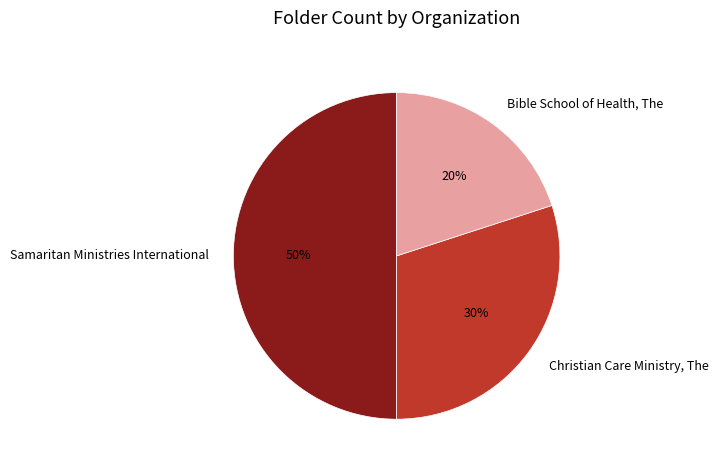

Combined, do Christian Care Ministry, The and Samaritan Ministries International account for over 50%?

Yes